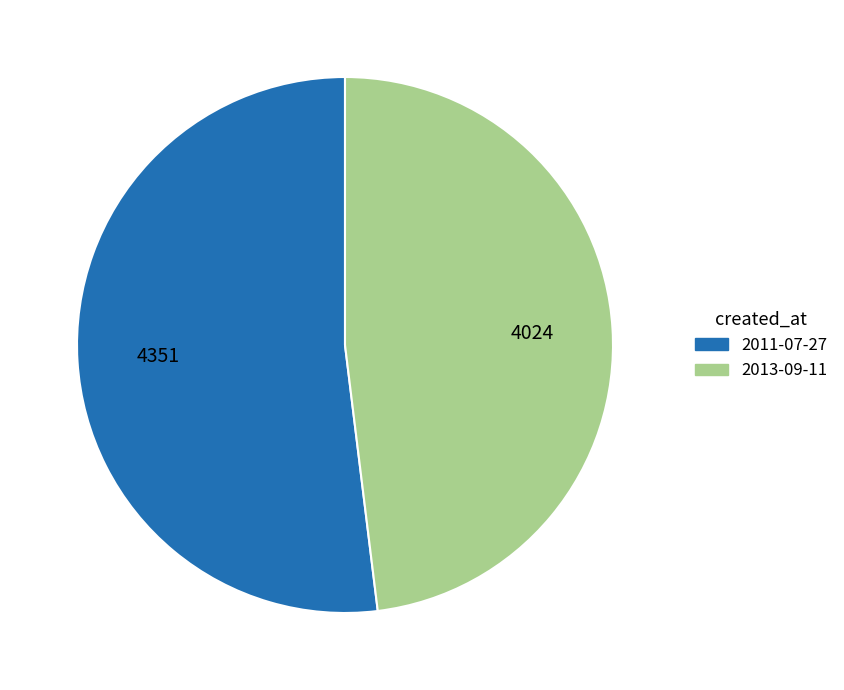

Which slice is the smallest?

2013-09-11